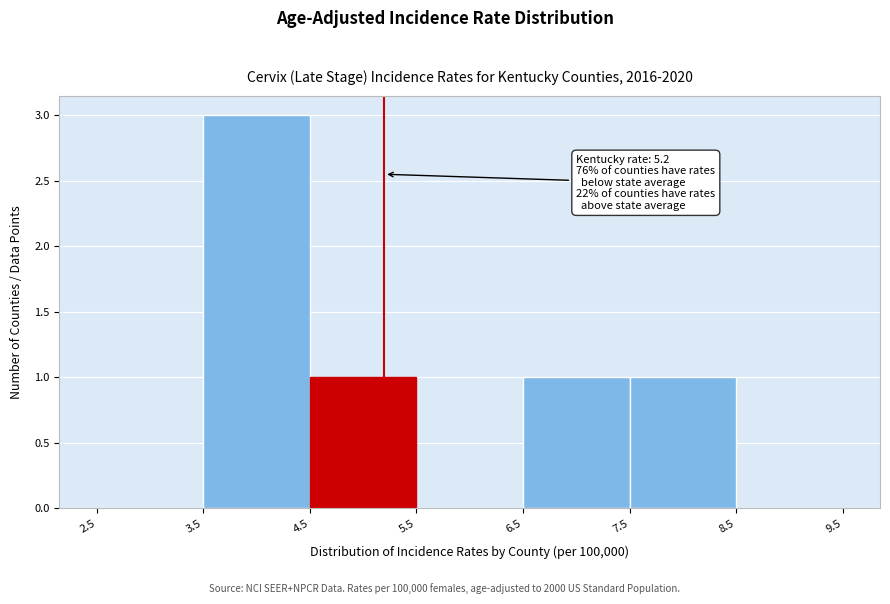

Over which range of the x-axis is the bar tallest?

3.5 to 4.5